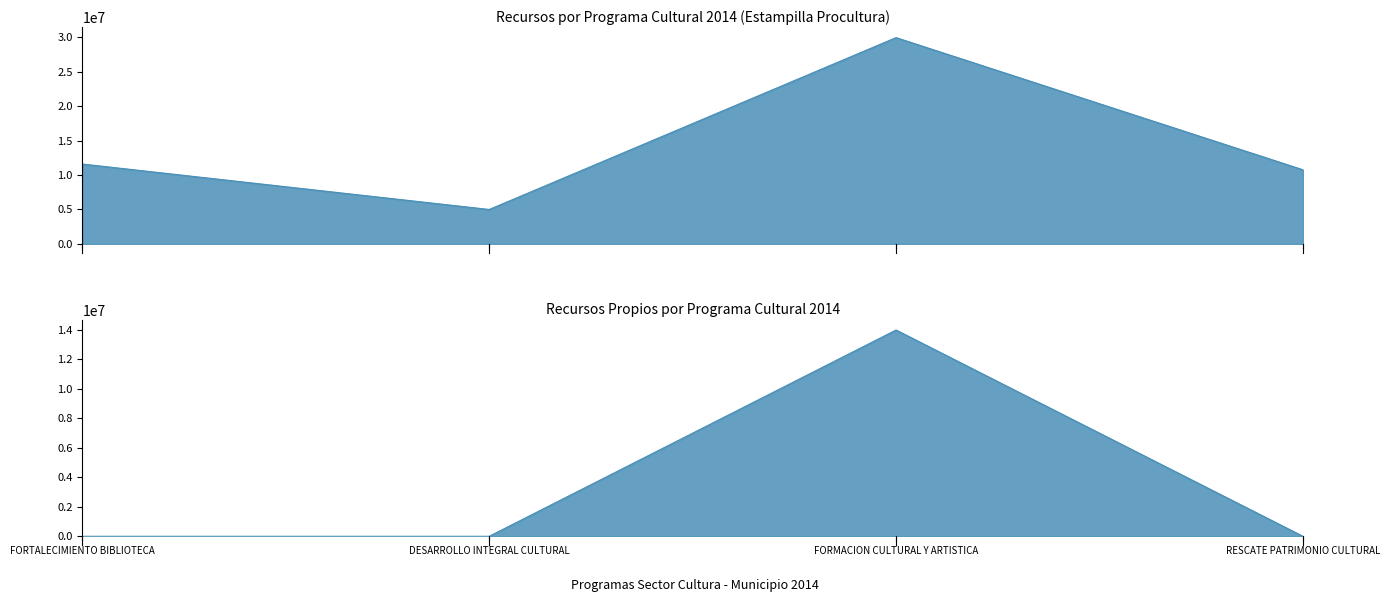

What is the greatest value displayed?

29962140